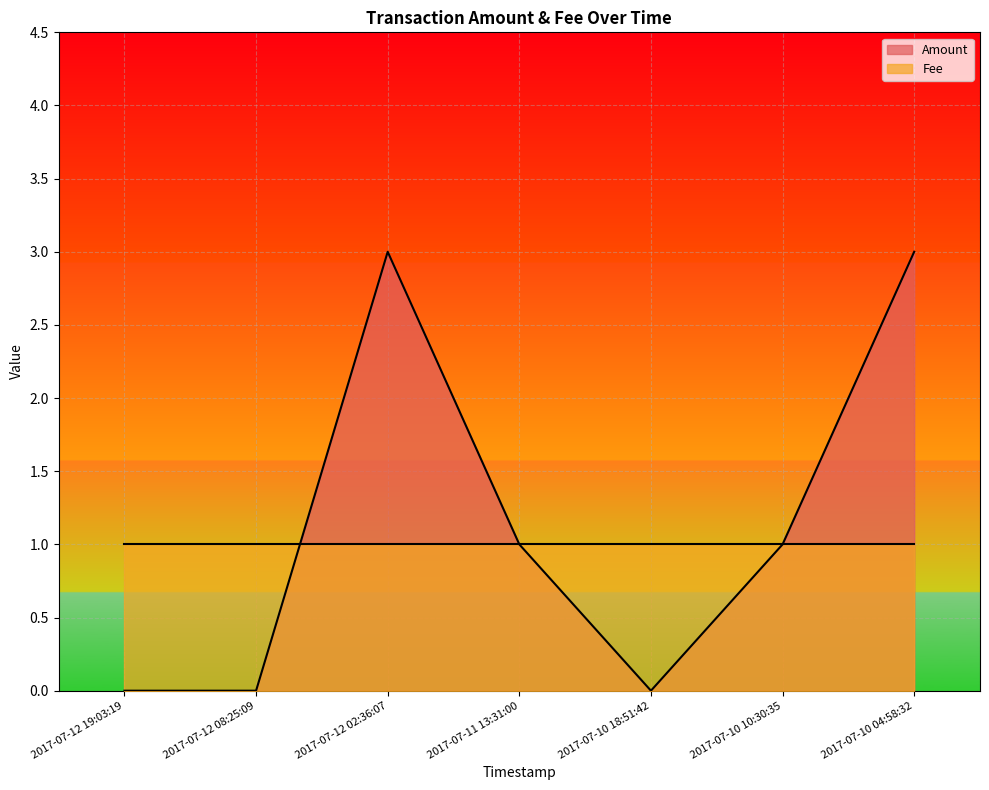

Which has a higher value, 2017-07-12 19:03:19 or 2017-07-12 08:25:09?

2017-07-12 19:03:19